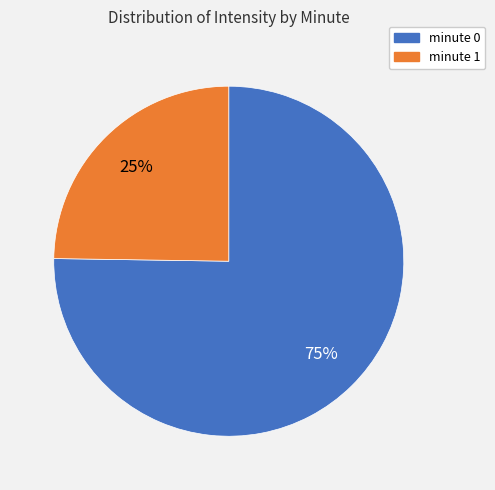

Is there any slice that represents more than half of the pie?

Yes